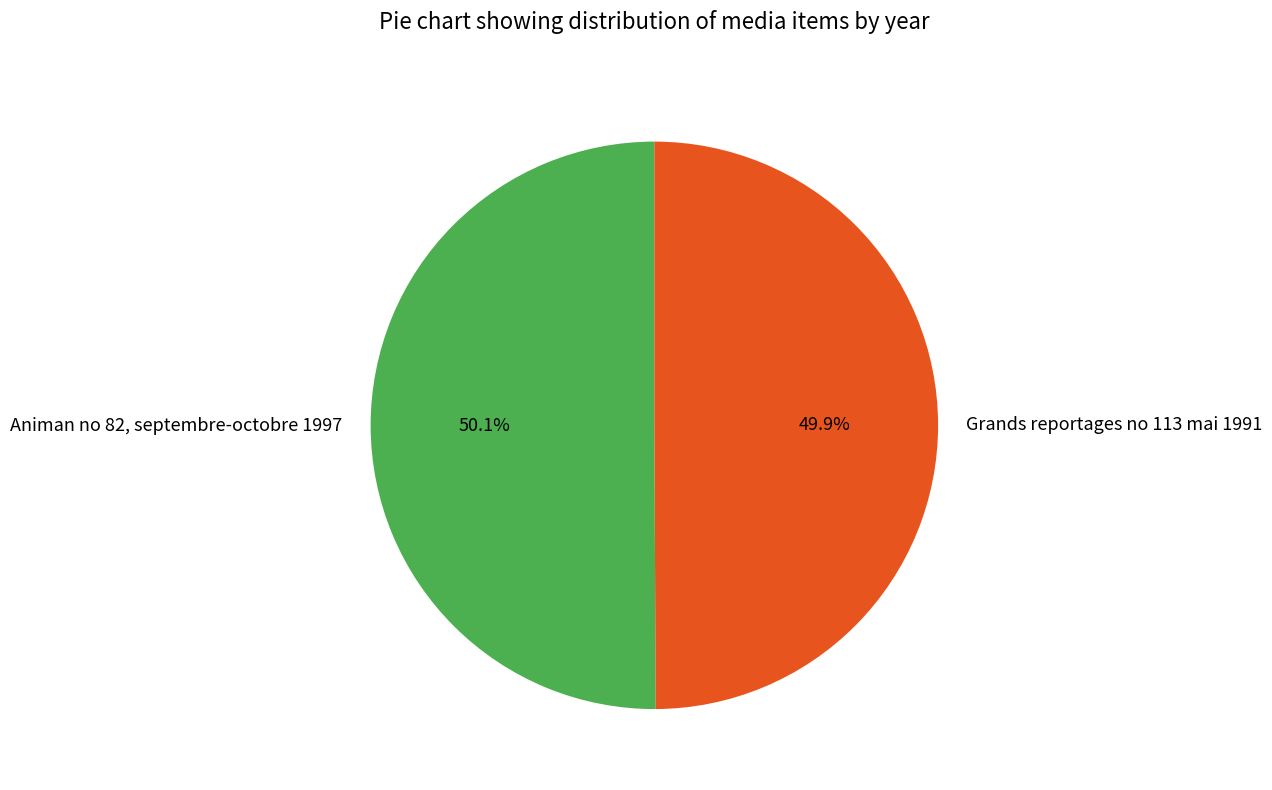

Approximately how many times larger is the value at Grands reportages no 113 mai 1991 compared to Animan no 82, septembre-octobre 1997?

1.0